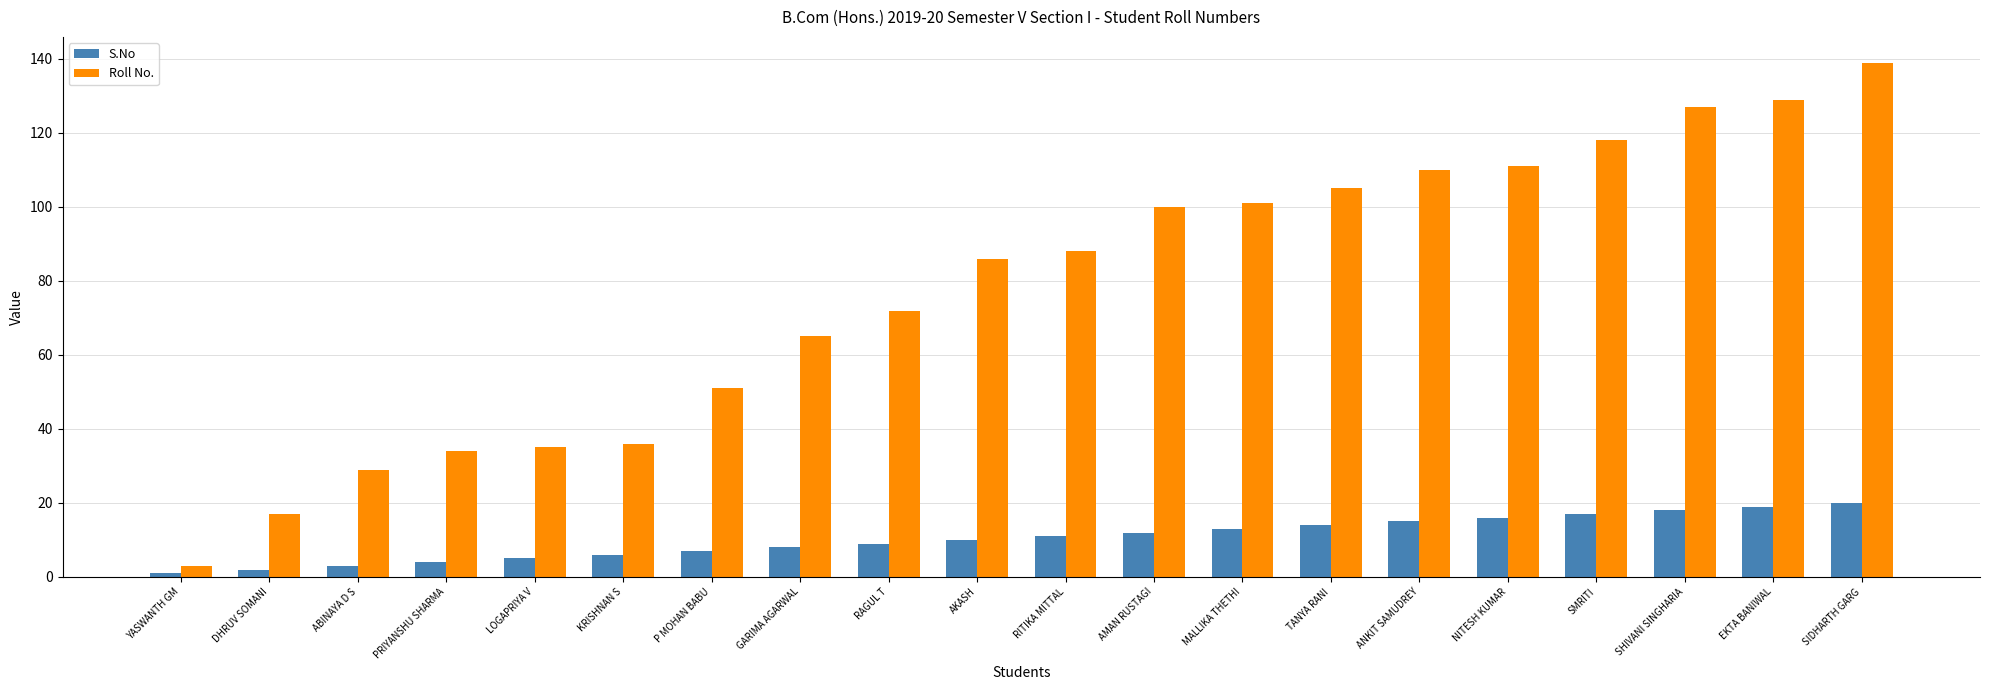

What is the spread (max minus min) of values at ABINAYA D S?

26